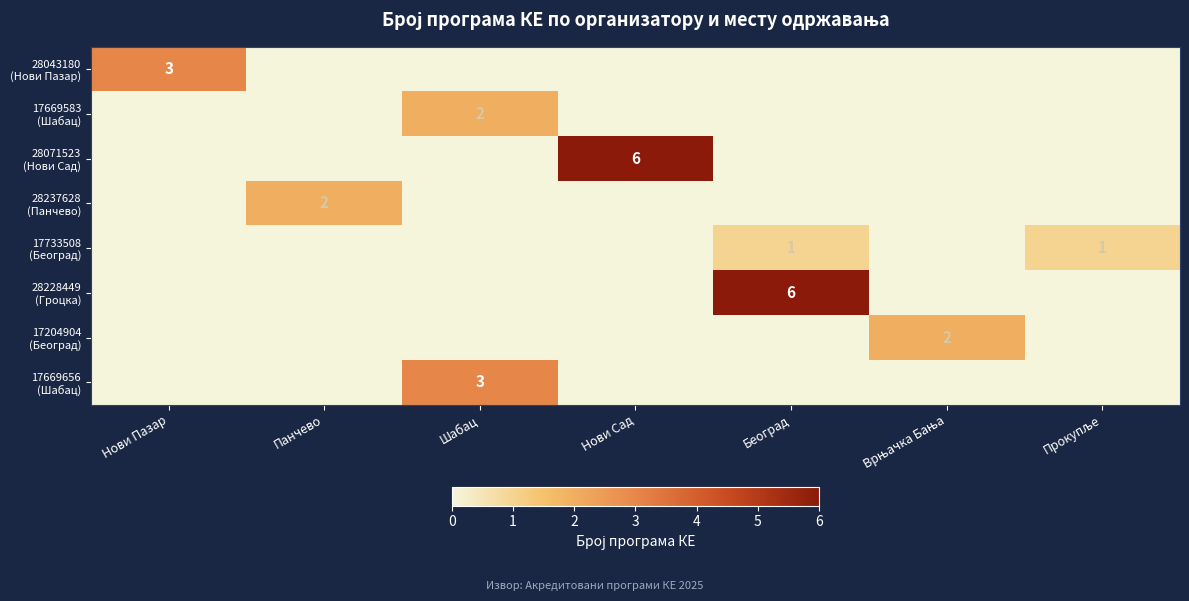

Is it true that 17669656 (Шабац) equals 1 at Нови Пазар?

False